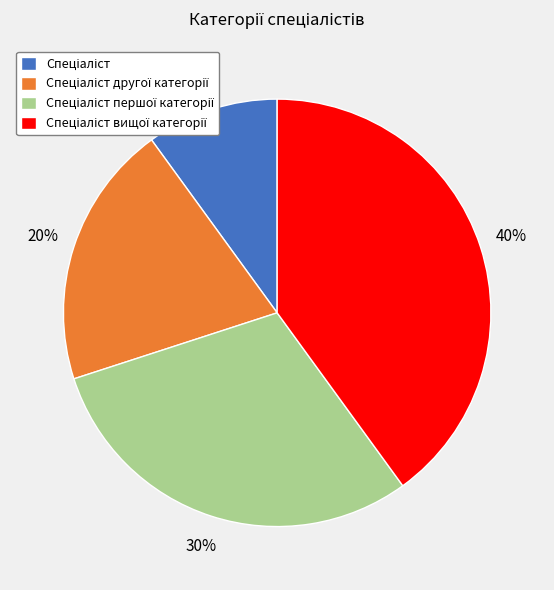

To the nearest percent, what is the average slice percentage?

25%